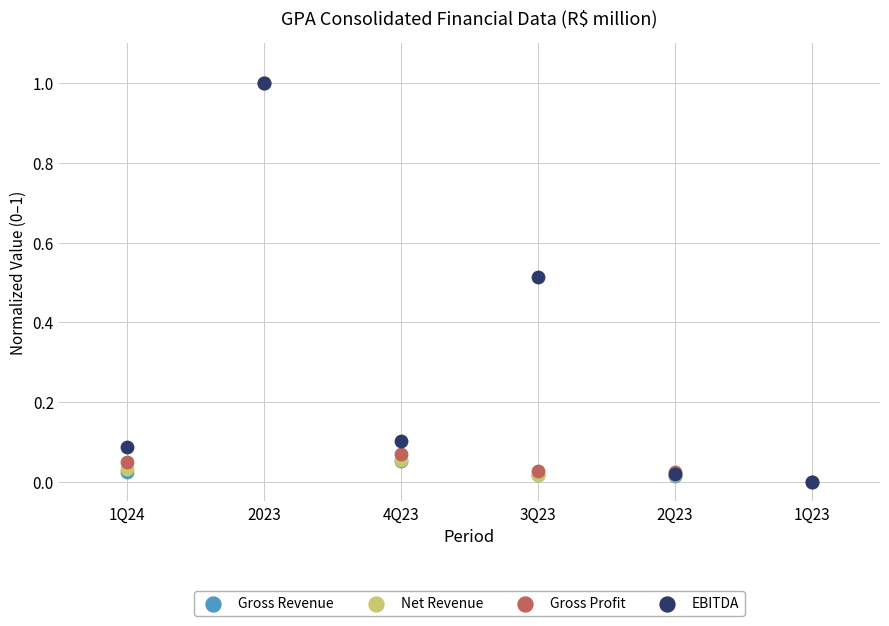

What are all the series names shown in the legend?

Gross Revenue, Net Revenue, Gross Profit, EBITDA